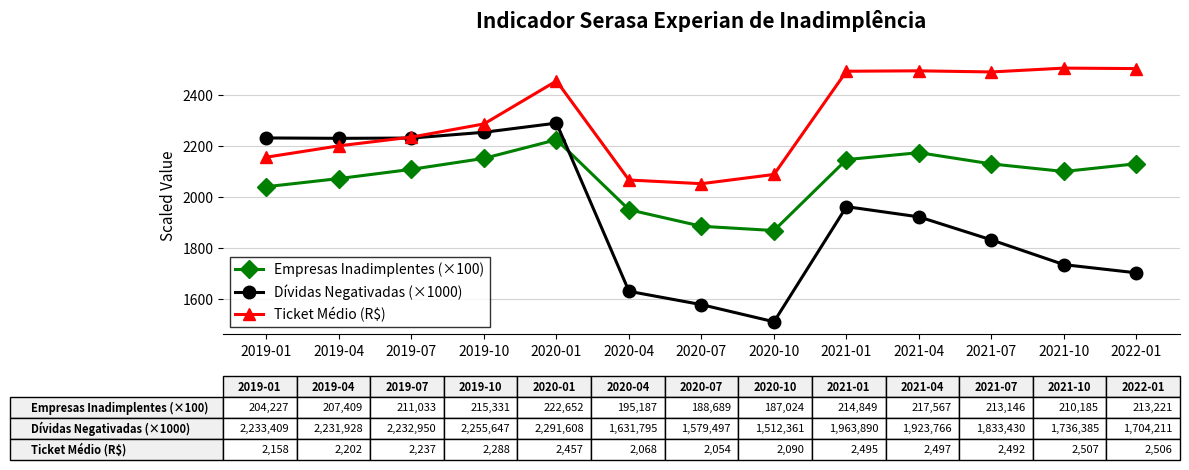

How many values in the Dívidas Negativadas (×1000) series exceed 1923?

7